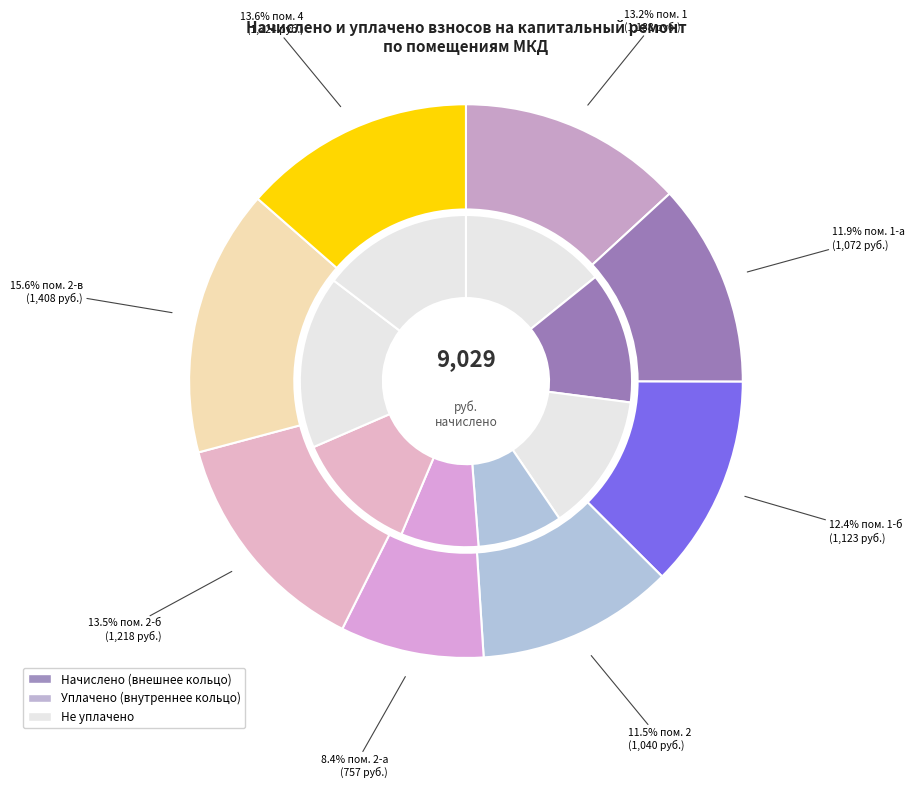

What percentage is NOT represented by 2-в?

84.4%